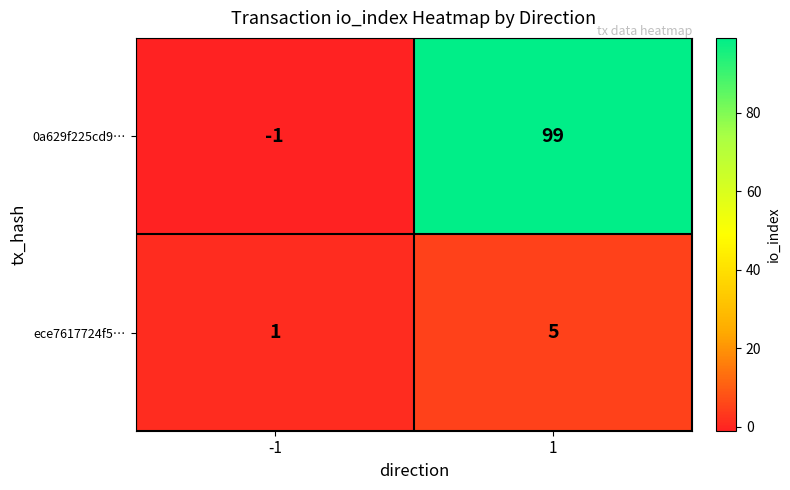

What is the difference between the highest and lowest values at 1?

94